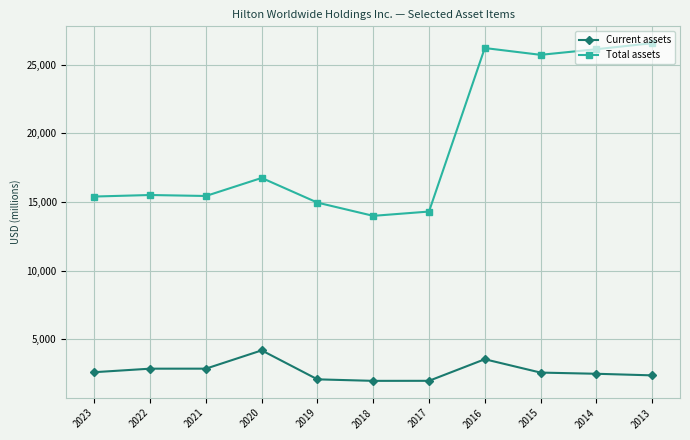

Between 2016 and 2014, which series saw the biggest shift?

Current assets